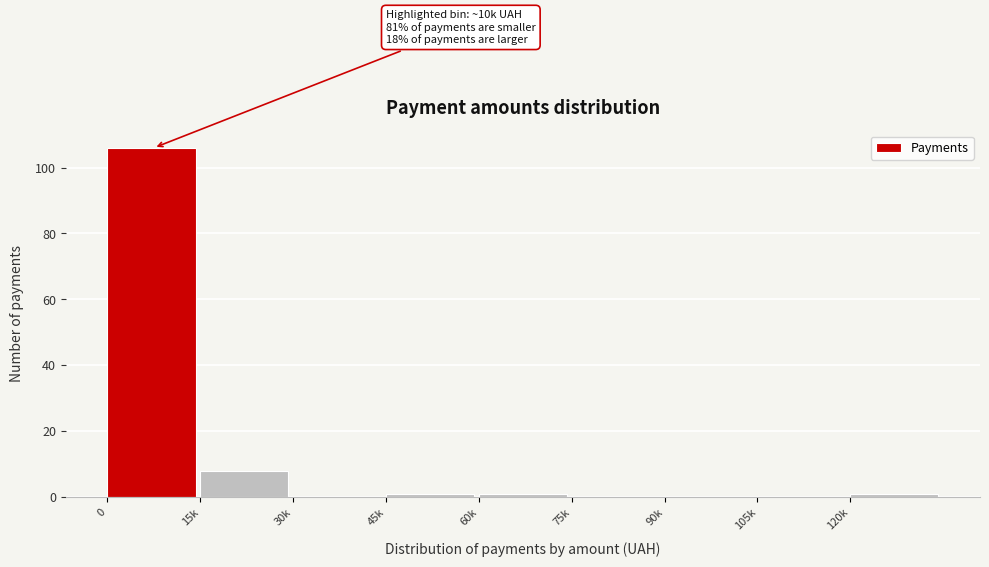

Reading left to right, what are all the values shown in this chart?

0=106	15k=8	30k=0	45k=1	60k=1	75k=0	90k=0	105k=0	120k=1